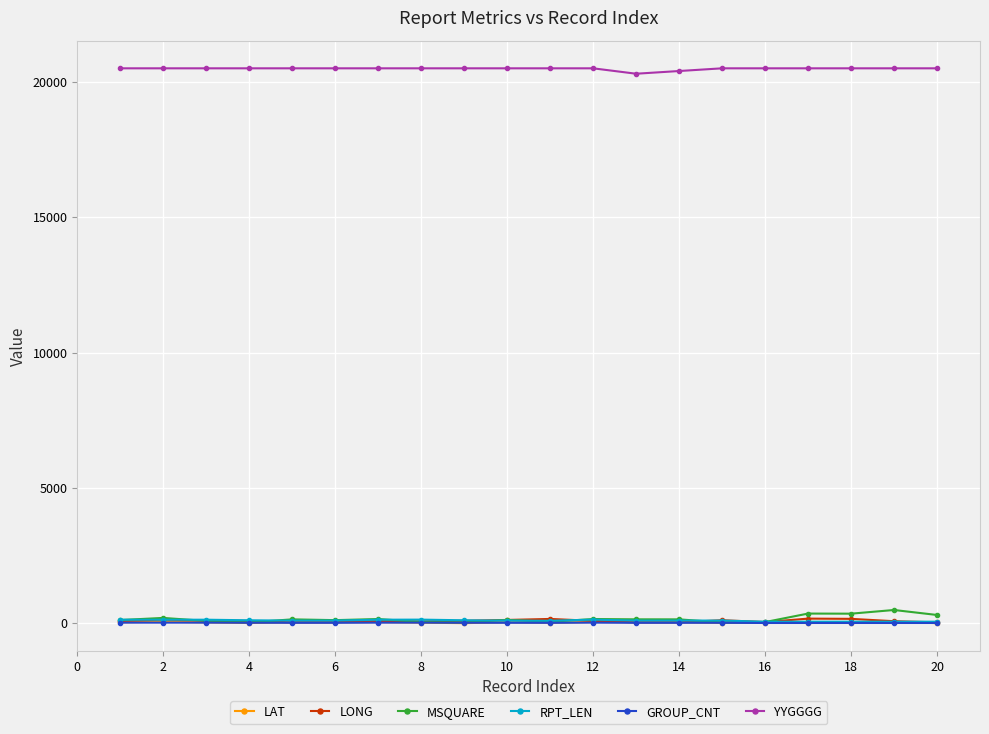

True or false: MSQUARE has more than 1 interior local peaks.

True